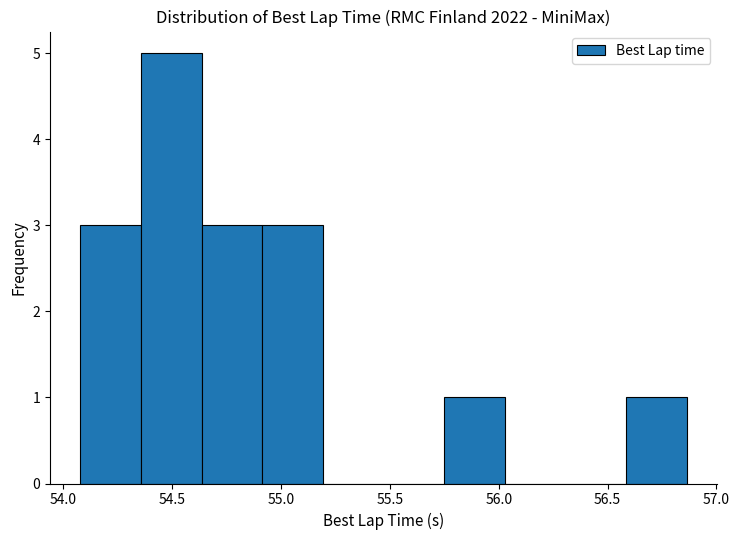

Reading left to right, transcribe this chart: for each bar, give the range it covers on the x-axis and its height. Neither the bar edges nor the heights are printed on the chart, so give them approximately, as read against the axes.

54.10 to 54.35: 3
54.35 to 54.65: 5
54.65 to 54.90: 3
54.90 to 55.20: 3
55.20 to 55.45: 0
55.45 to 55.75: 0
55.75 to 56.05: 1
56.05 to 56.30: 0
56.30 to 56.60: 0
56.60 to 56.85: 1